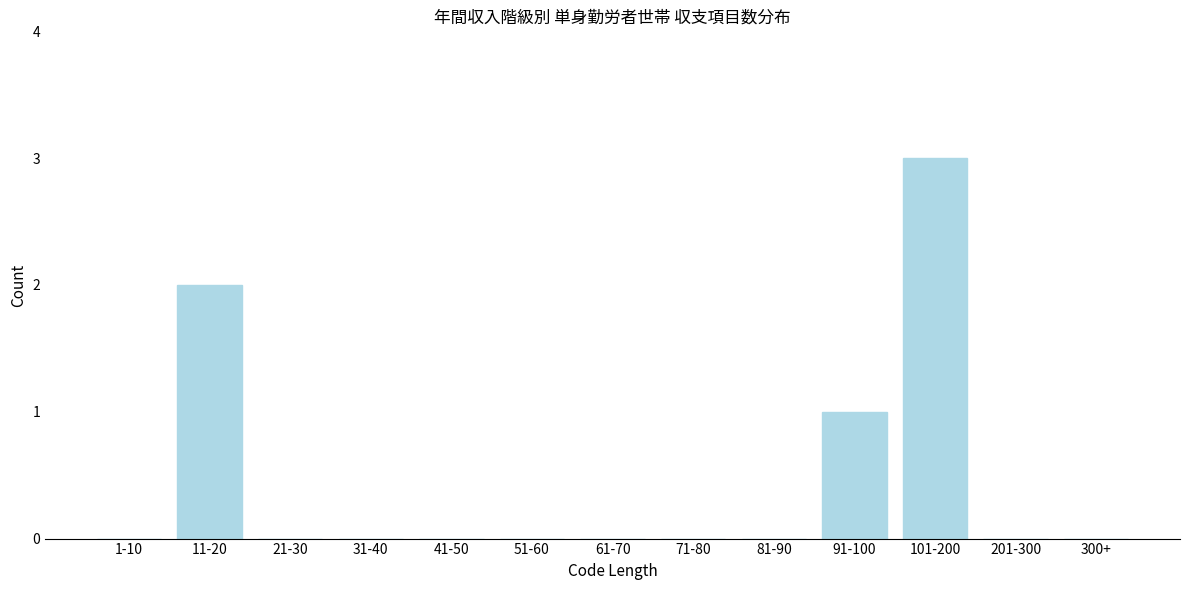

Reading right to left, what are all the values shown in this chart?

300+=0	201-300=0	101-200=3	91-100=1	81-90=0	71-80=0	61-70=0	51-60=0	41-50=0	31-40=0	21-30=0	11-20=2	1-10=0